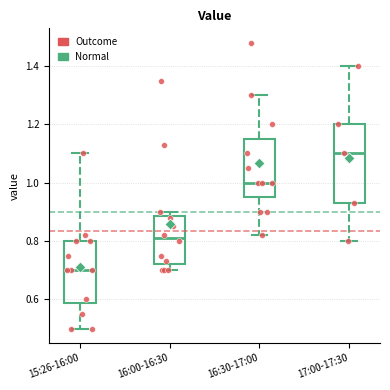

Which box is the tallest, from its lower edge to its upper edge?

17:00-17:30